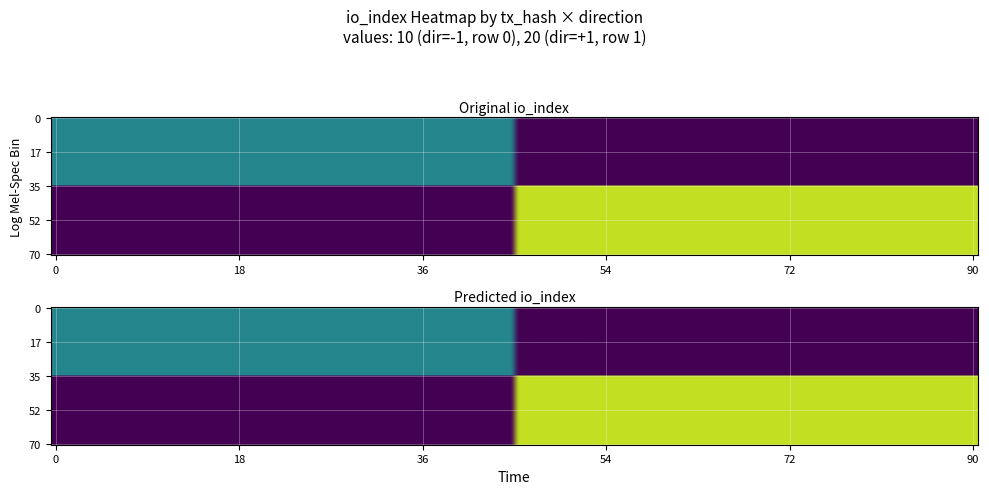

Read the 71a6954b1efa5a07722237cc8a49befd6c35cc6 value at io_index, to the nearest 5.

20